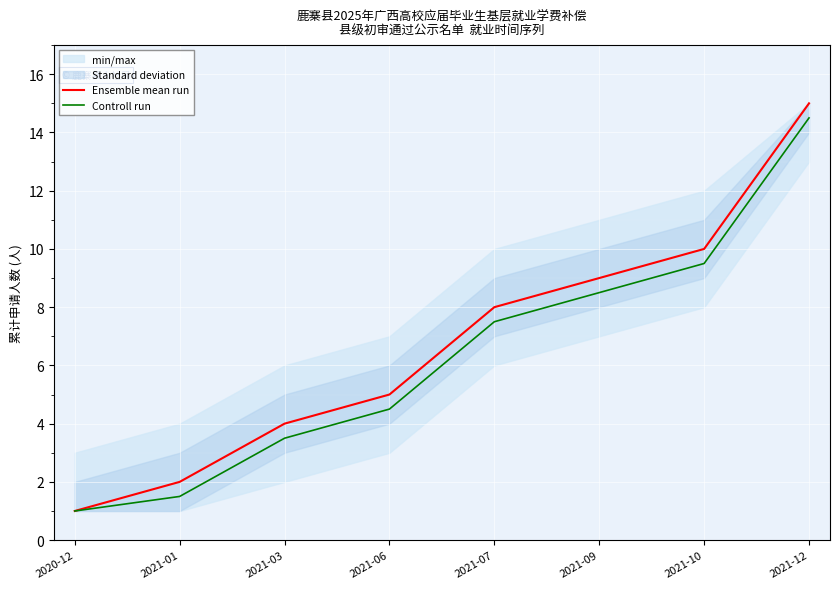

True or false: Controll run has a value of 2.2 at 2021-09.

False